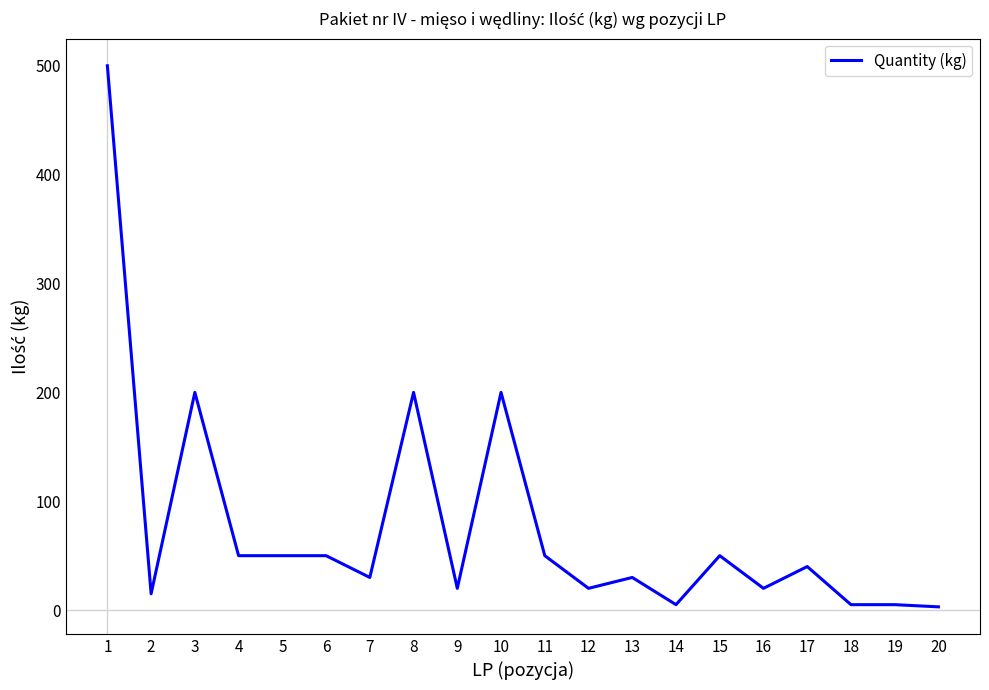

Is it true that the value at 4 is 81?

False